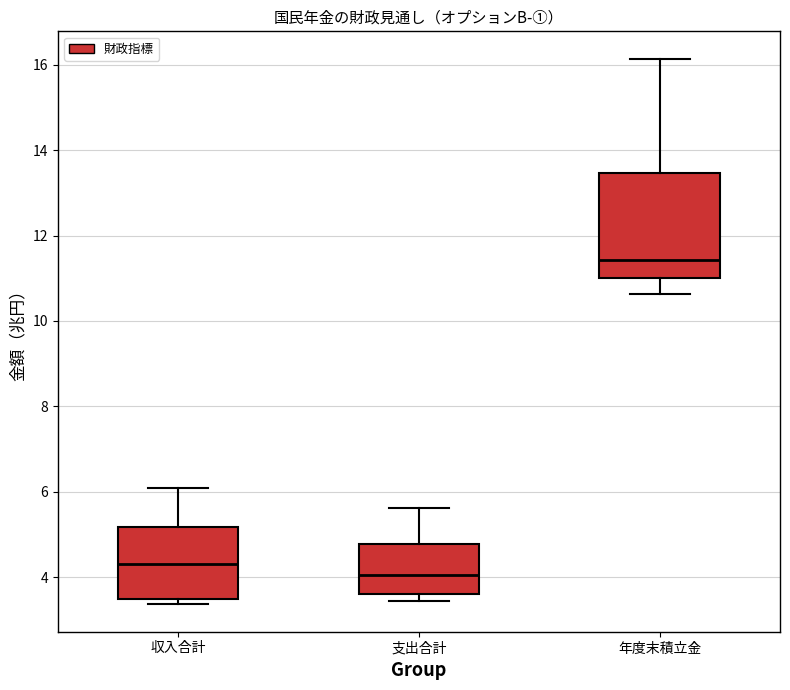

Which box's median line is the highest?

年度末積立金